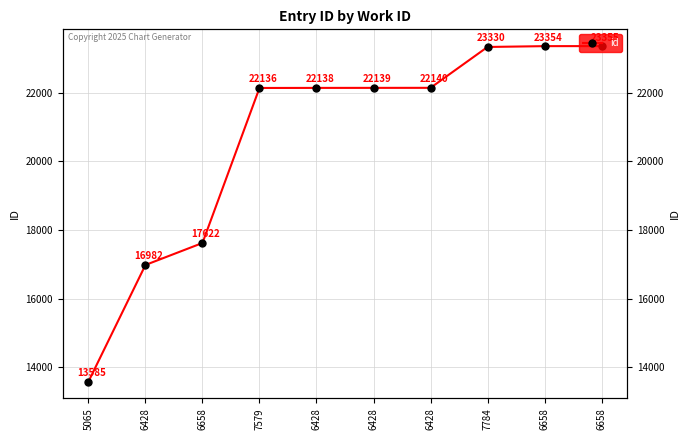

What is the greatest value displayed?

23355